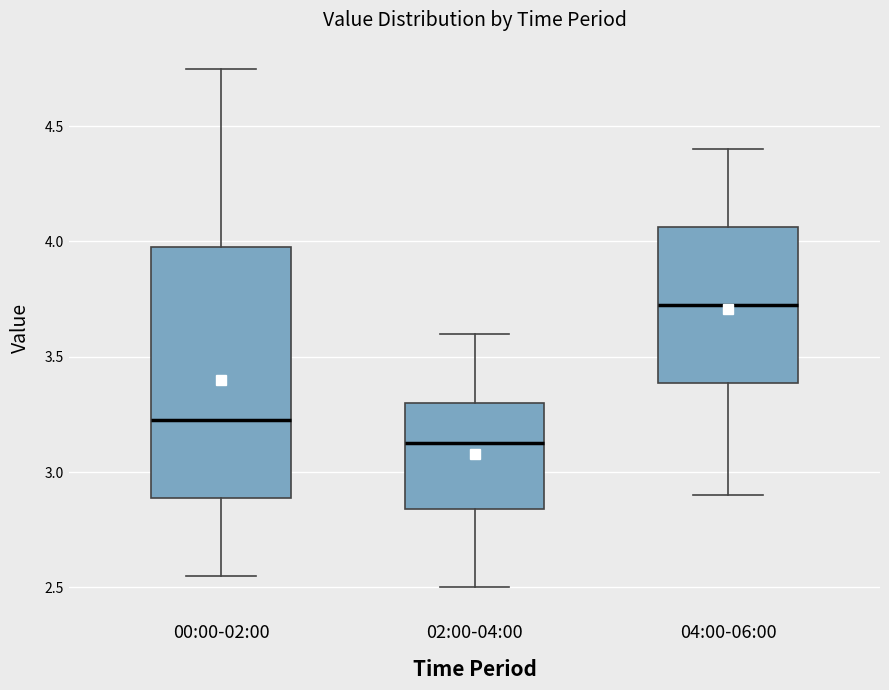

Which box has the lowest median line?

02:00-04:00